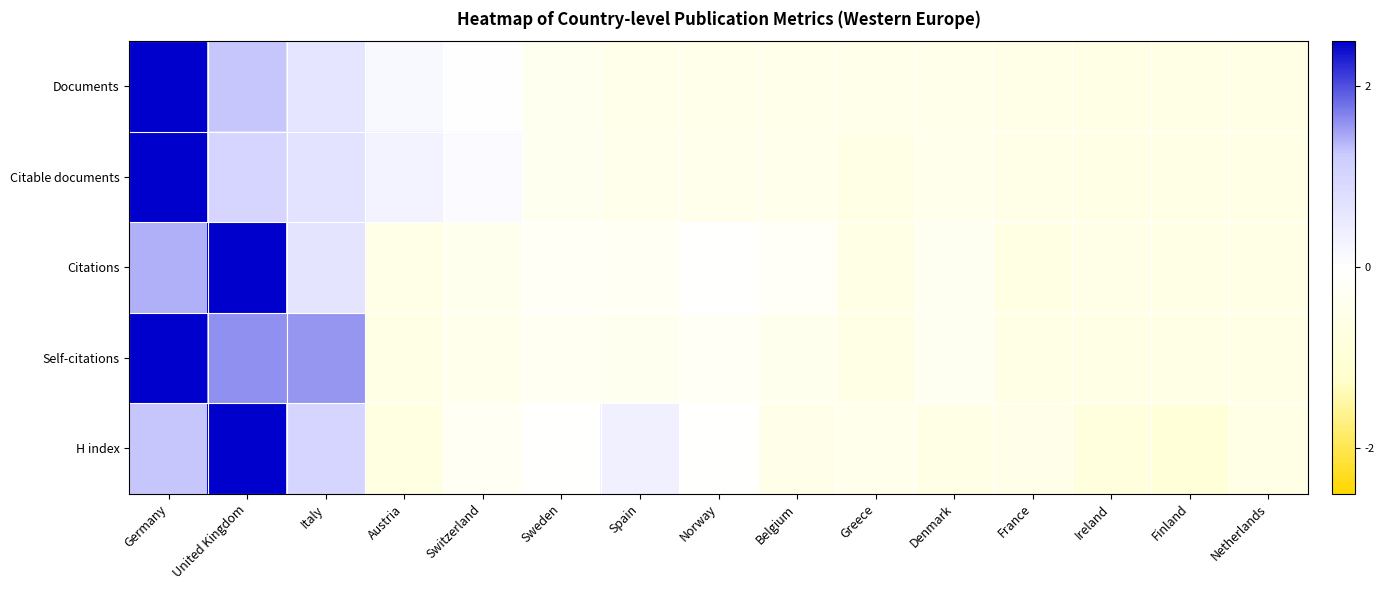

Which has a higher value, Austria or France?

Austria